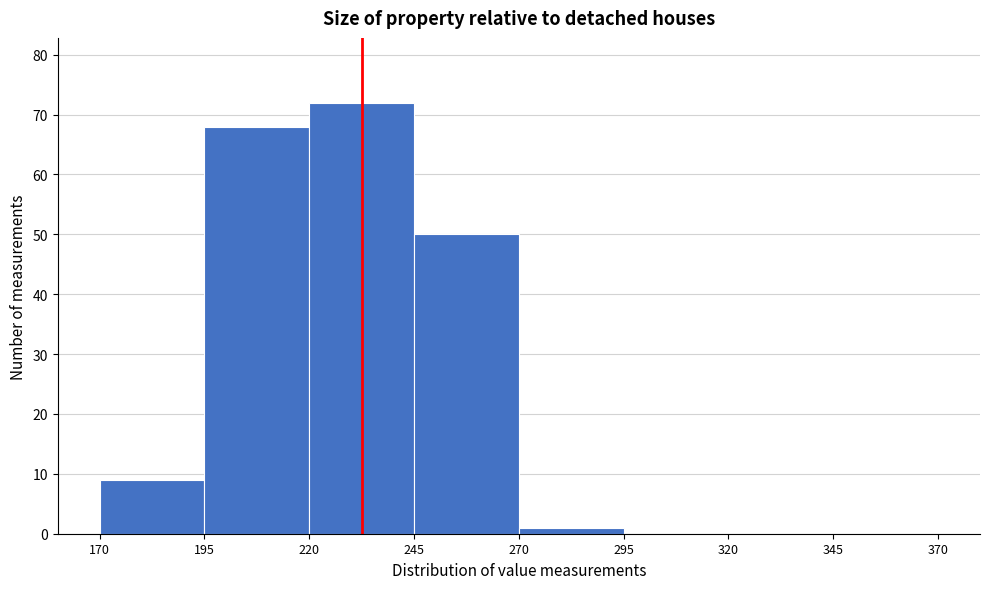

Reading left to right, list every bar in this chart as the range it spans on the x-axis followed by its height. The values are not printed on the chart, so give them approximately, as read against the axis.

170 to 195: 9
195 to 220: 68
220 to 245: 72
245 to 270: 50
270 to 295: 1
295 to 320: 0
320 to 345: 0
345 to 370: 0